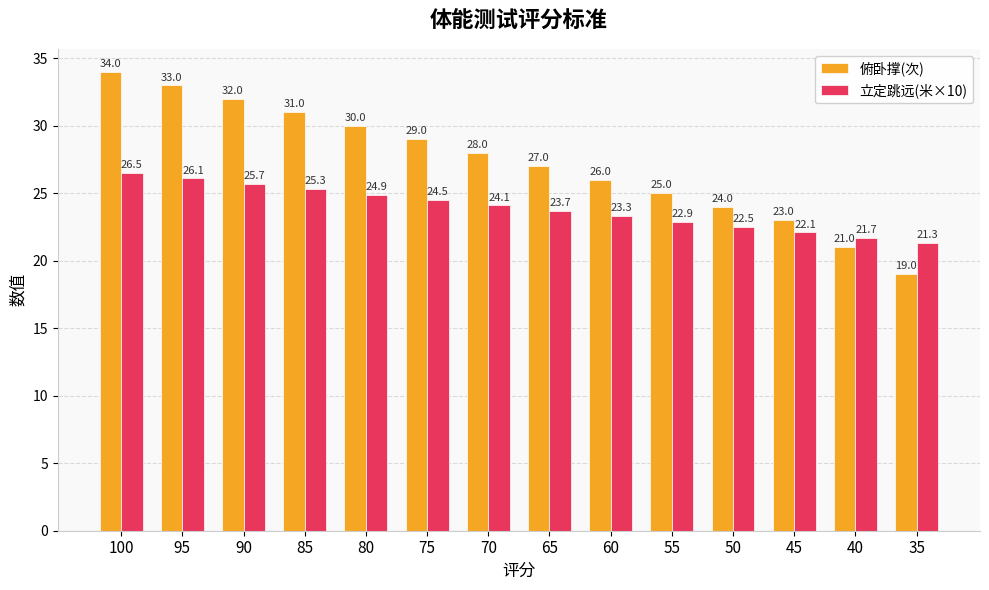

How many bars are there in total?

28